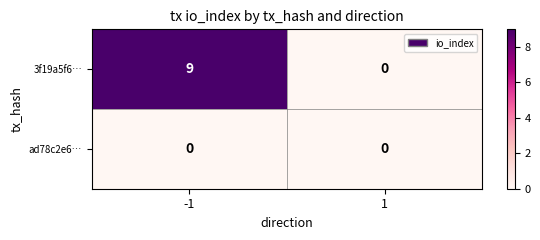

Reading left to right, extract all data points from this chart.

3f19a5f6…: -1=9	1=0
ad78c2e6…: -1=0	1=0